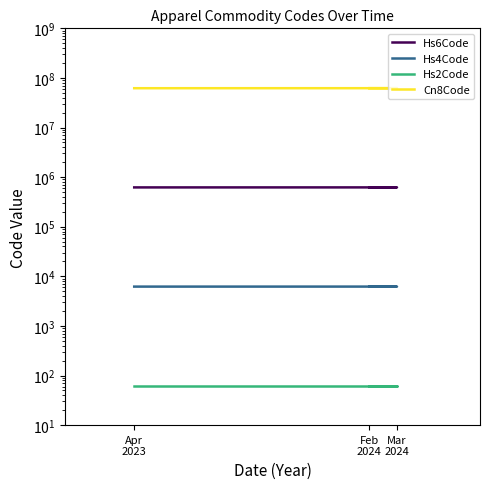

What is the value of the Hs4Code point at the 2nd from the left?

6210